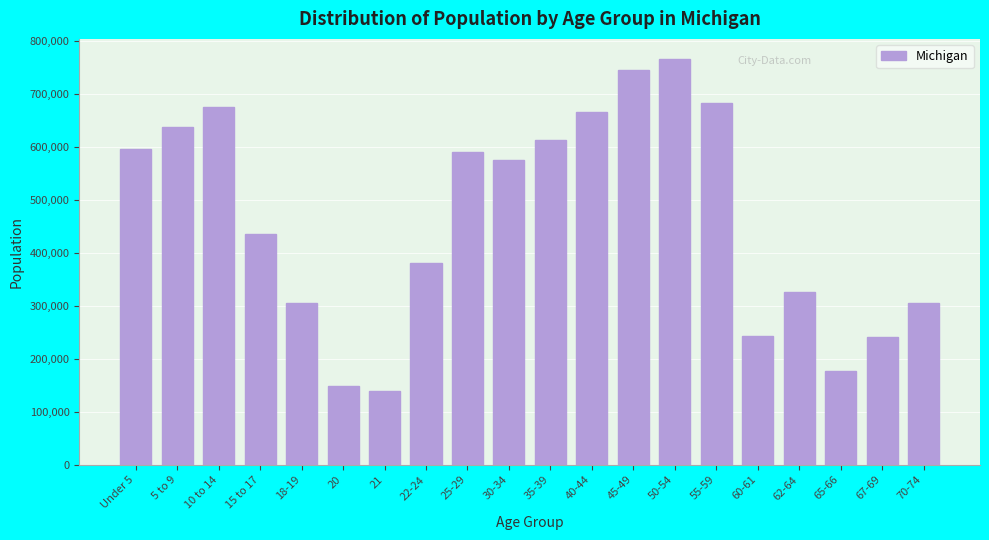

What is the value of the 10th bar from the left?

574566